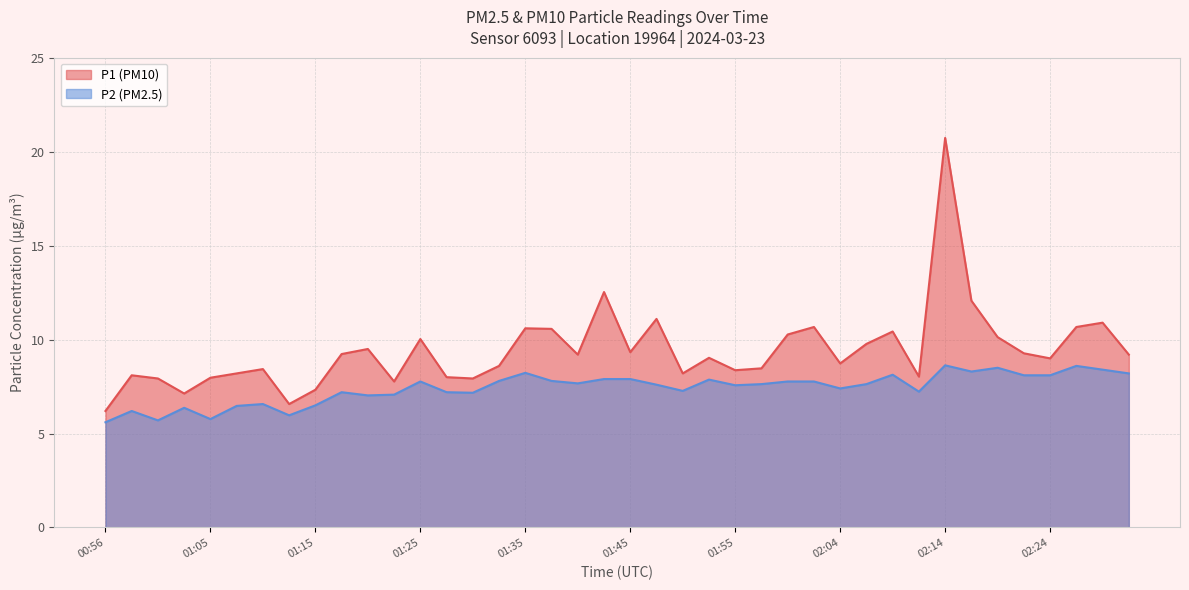

Which has a higher value, 01:45 or 02:02?

02:02